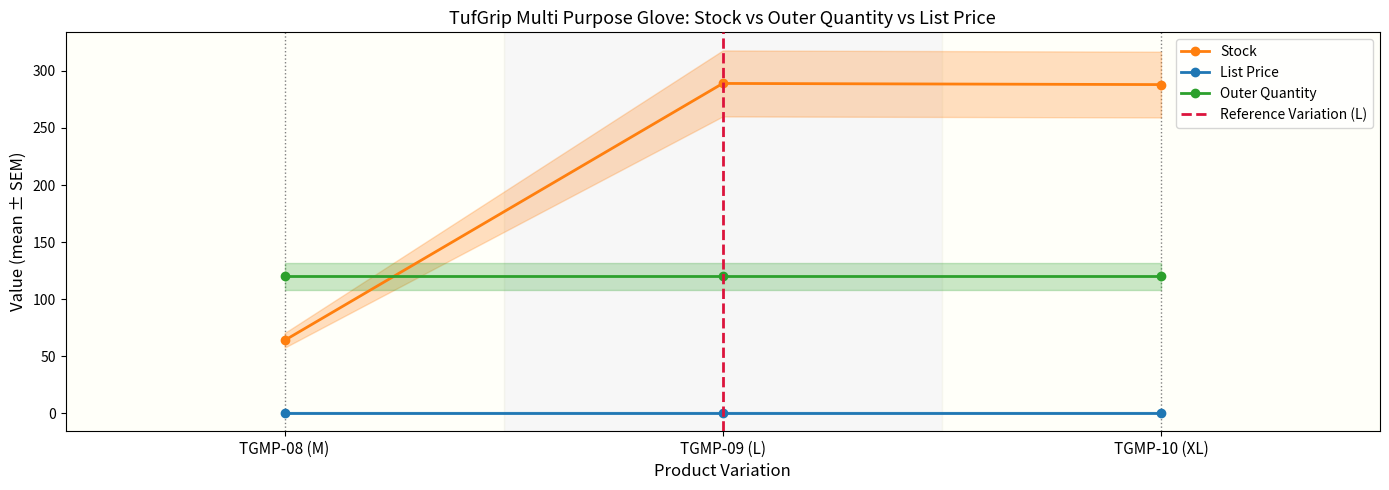

What position from the right is TGMP-09 (L)?

2